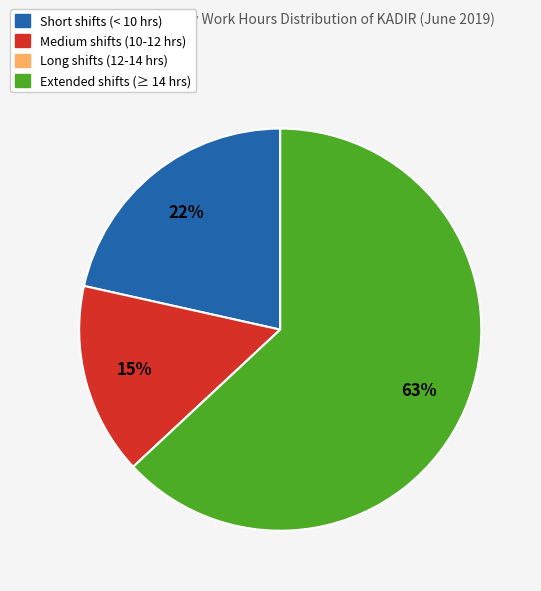

Does any single category account for the majority?

Yes